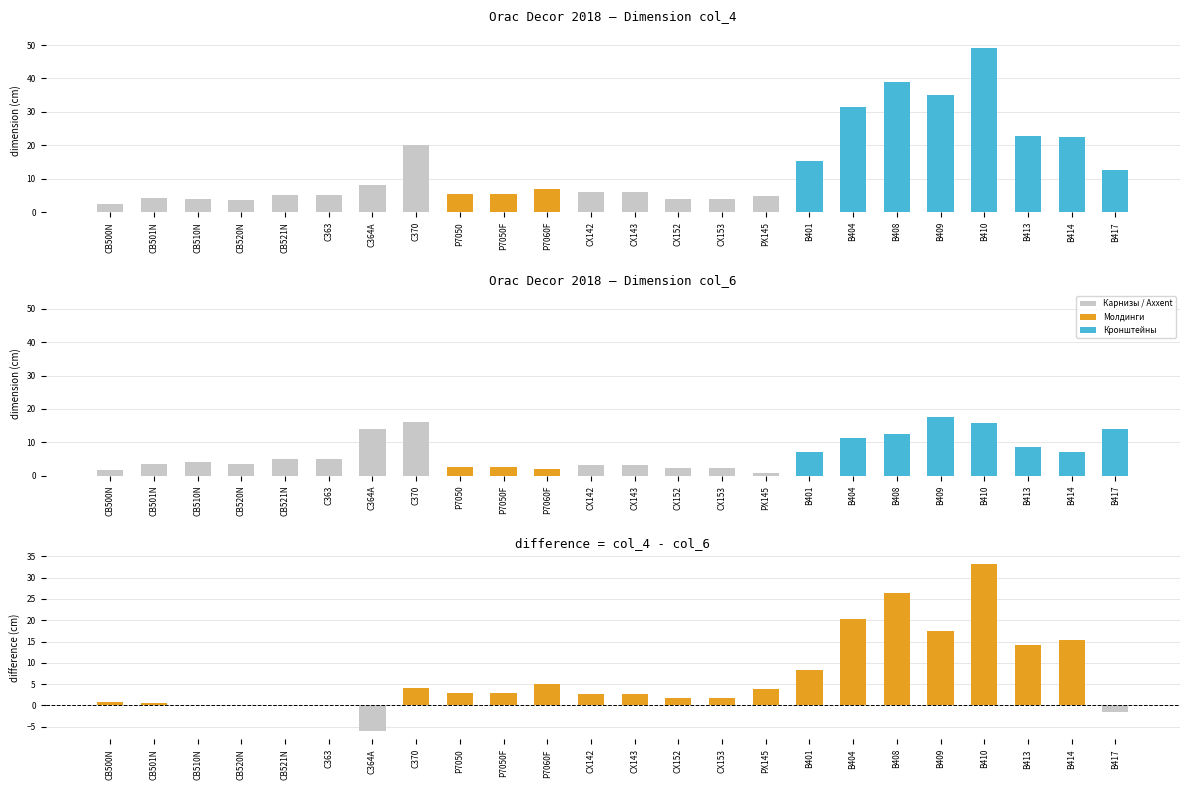

What is the label of the 10th bar from the right?

CX153